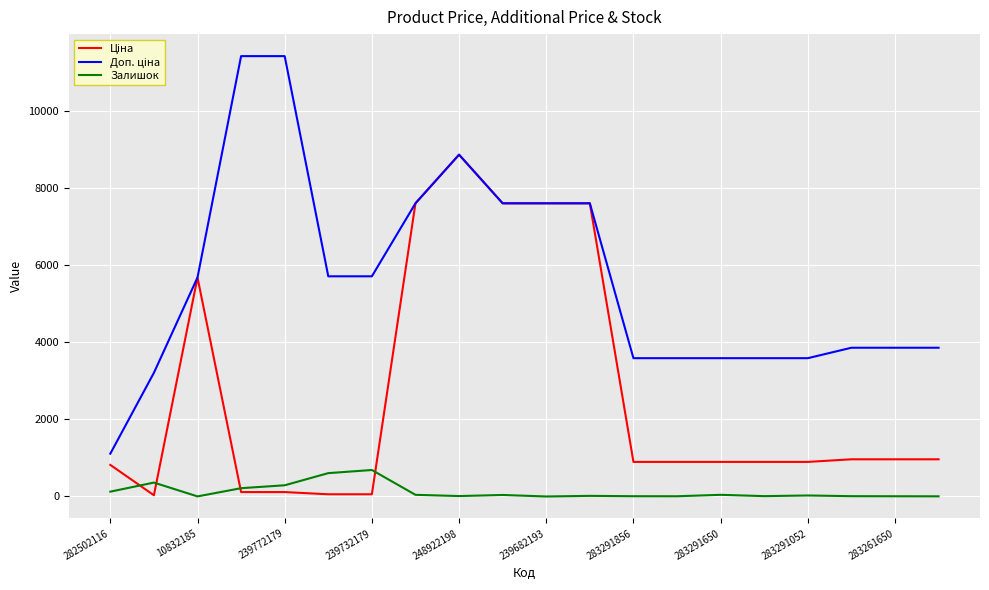

What is the maximum value shown in the chart?

11410.0